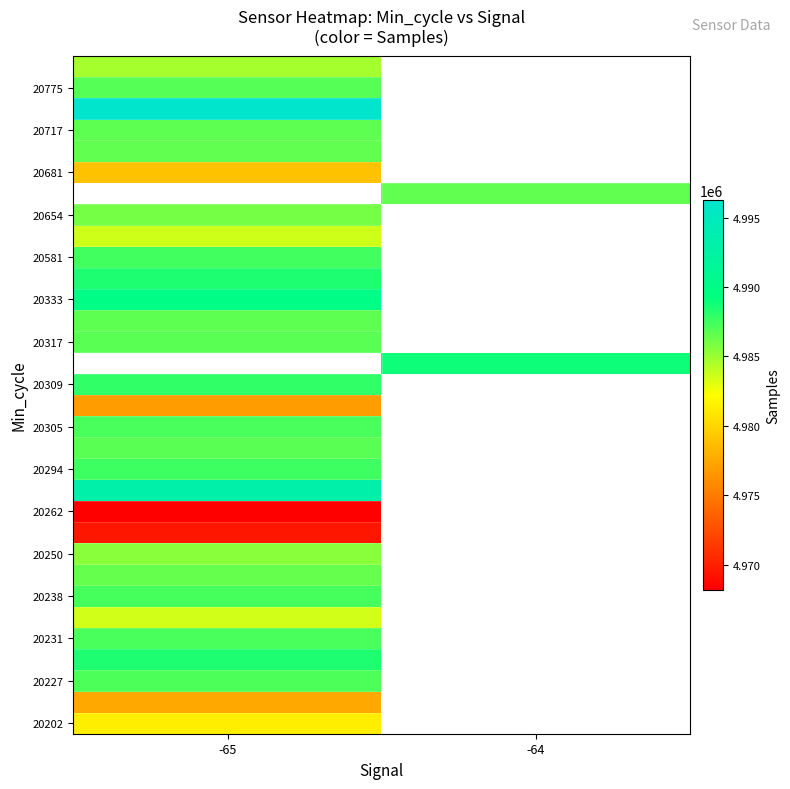

What is the difference between the highest and lowest values at -65?

28073.0